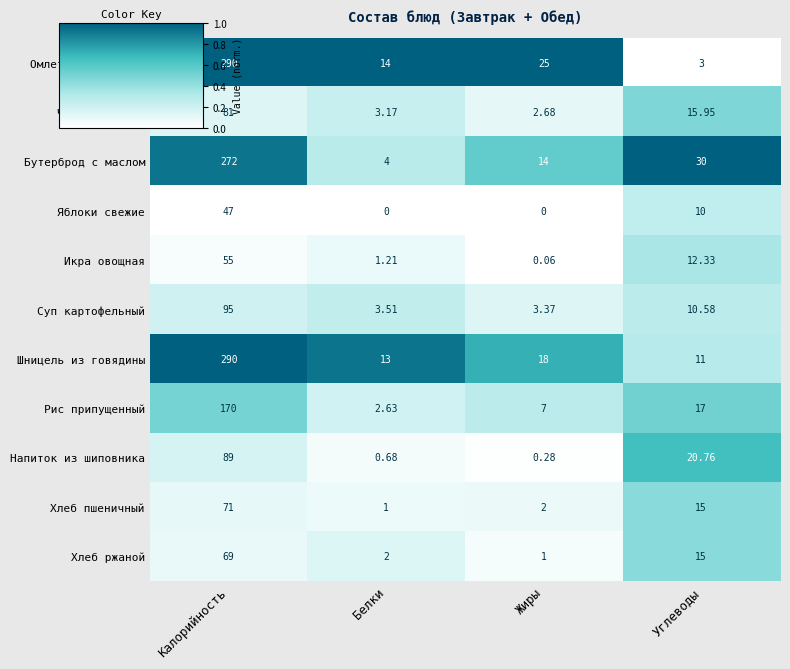

Between Белки and Жиры, which series saw the biggest shift?

Омлет натуральный